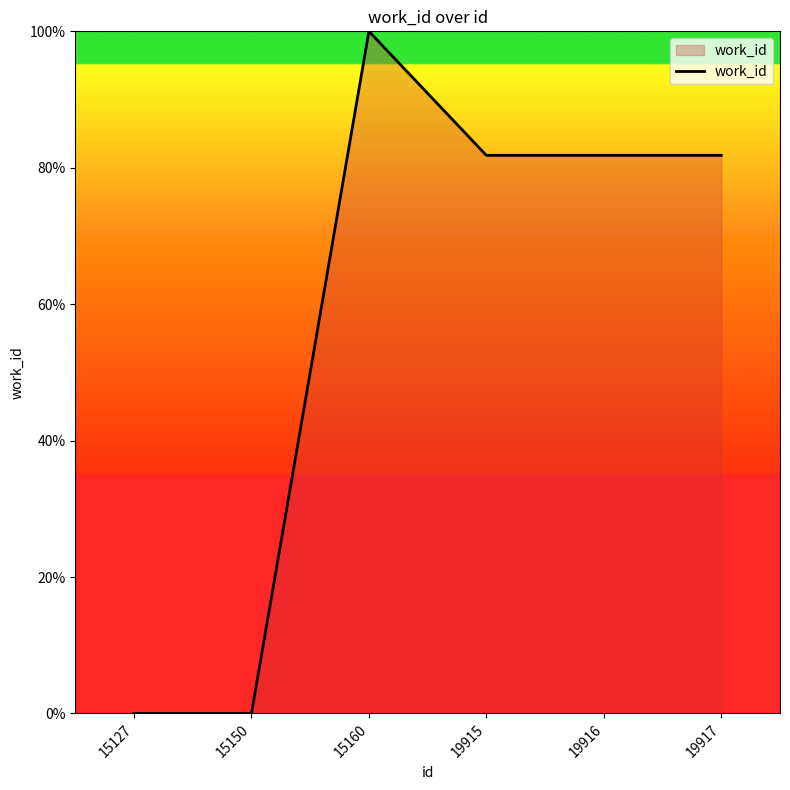

The value at 19916 is 20.3. True or false?

False